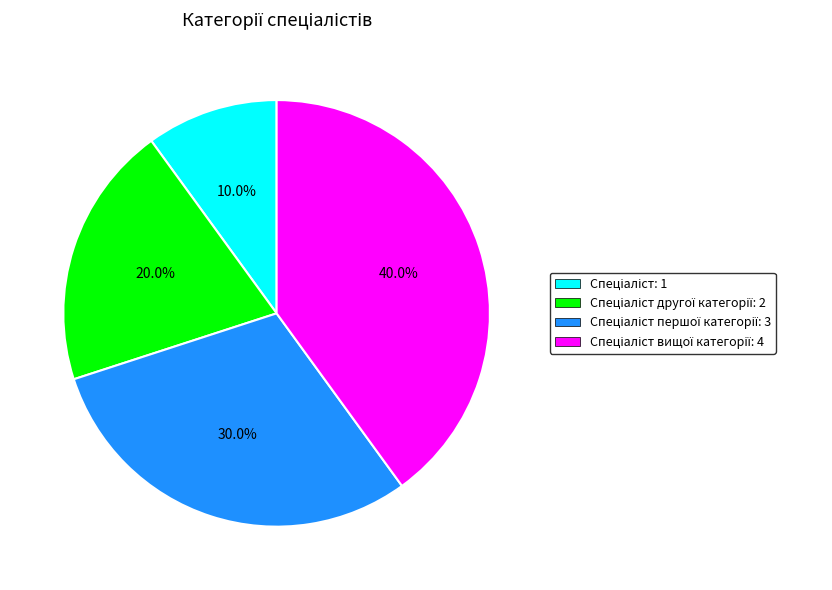

Is there any slice that represents more than half of the pie?

No